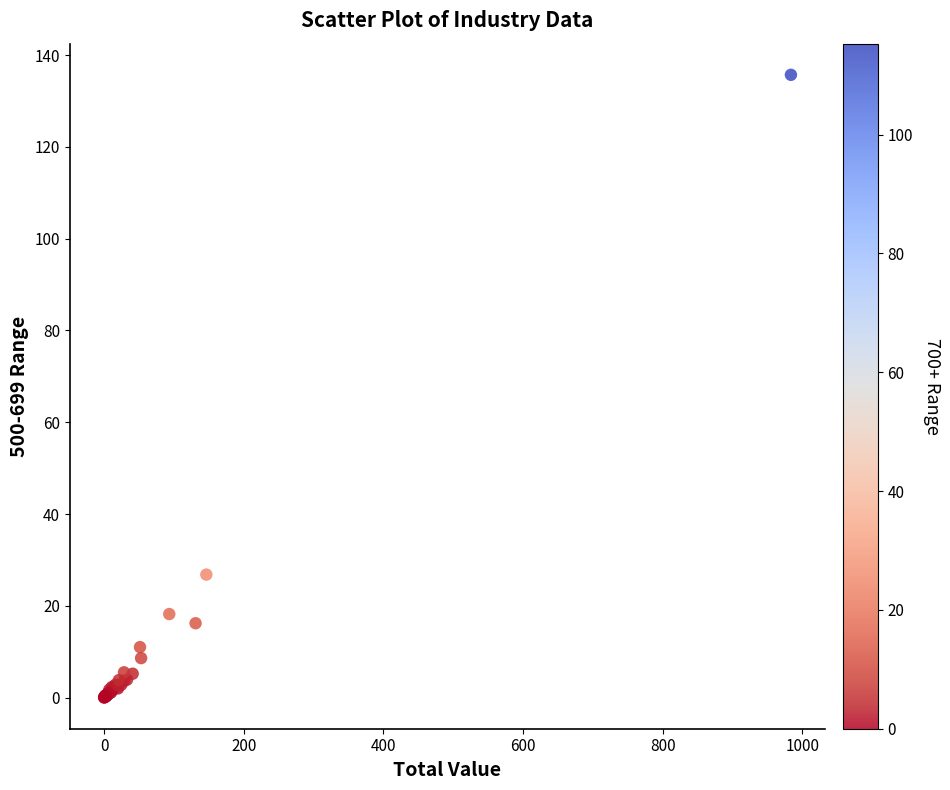

What Y value in the scatter plot is closest to 67?

26.8